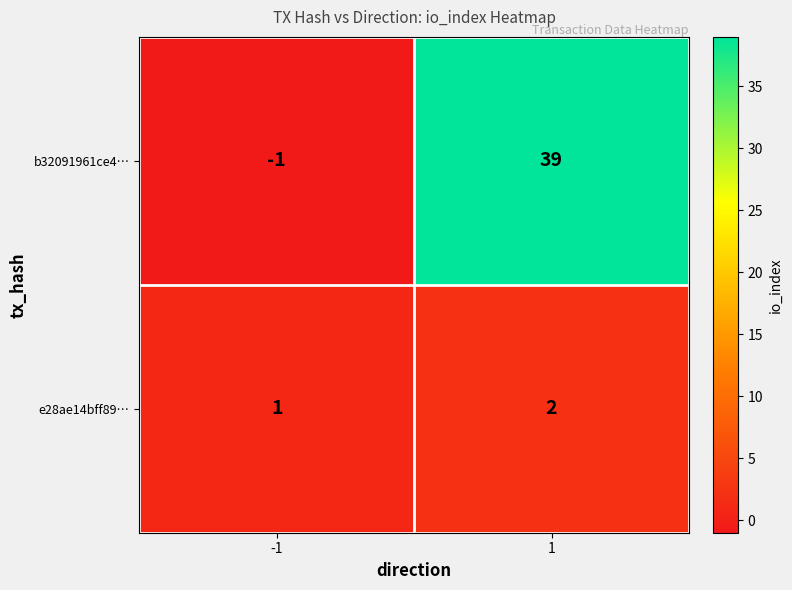

At which category is the sum across all series the highest?

1